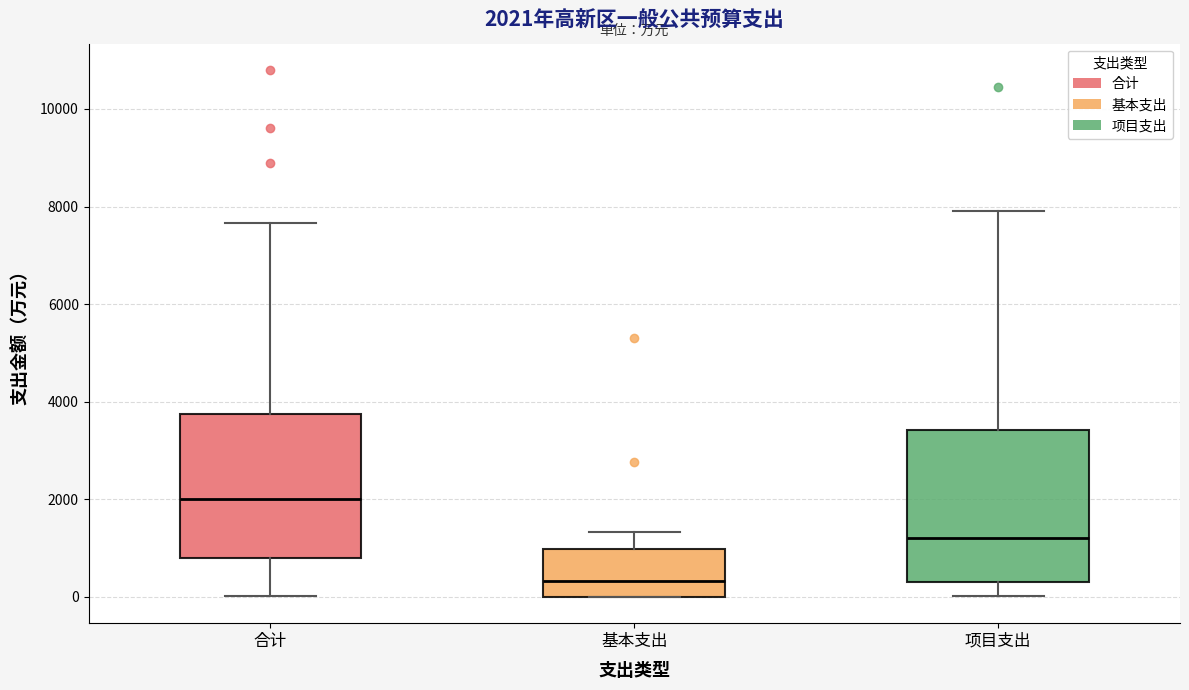

Which box's median line is the highest?

合计